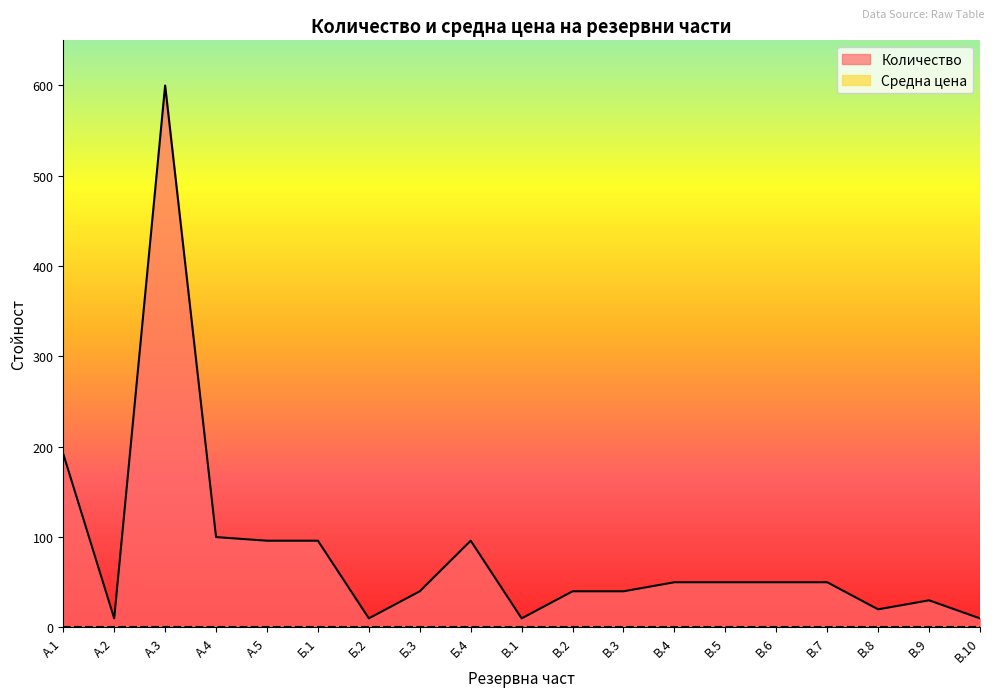

What is the label of the 13th point from the right?

Б.2